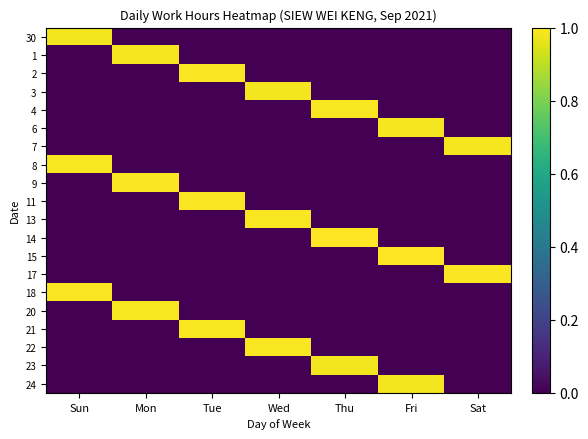

At which label does 6 reach its minimum?

Sun